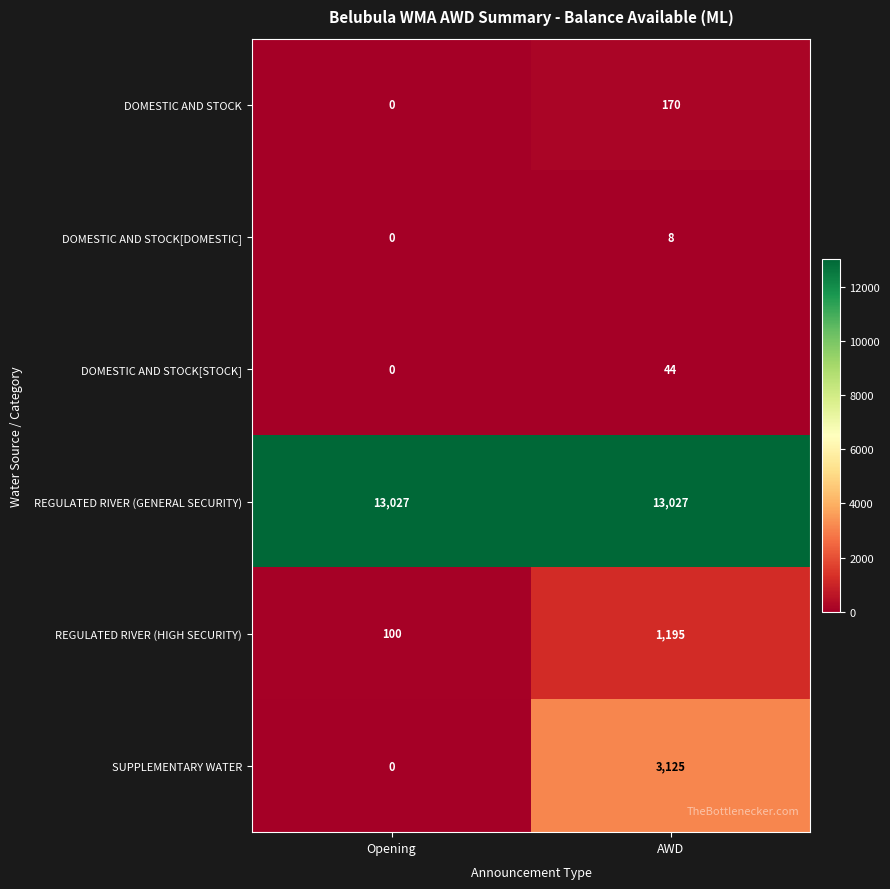

How many categories are shown in the chart?

2